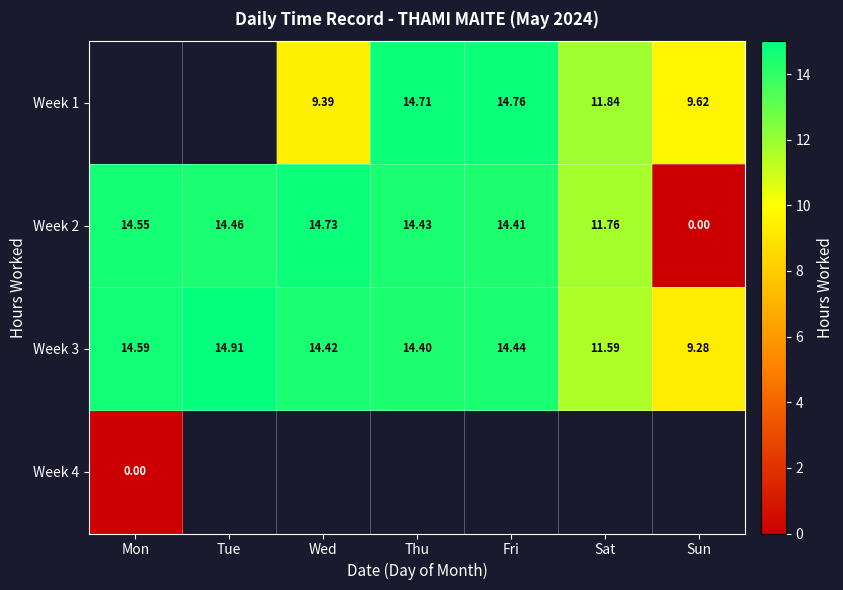

Which category has the lowest value in the Week 2 series?

Sun